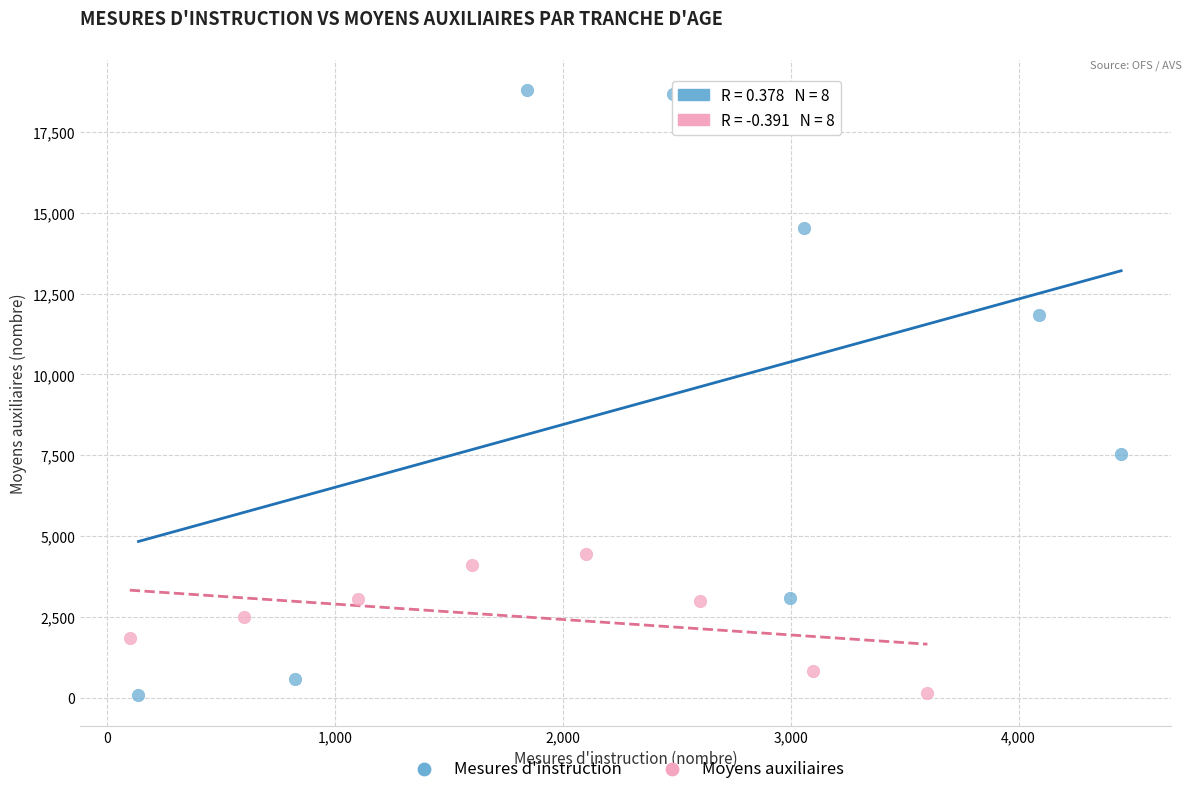

Which series has the widest spread of Y values?

Mesures d'instruction